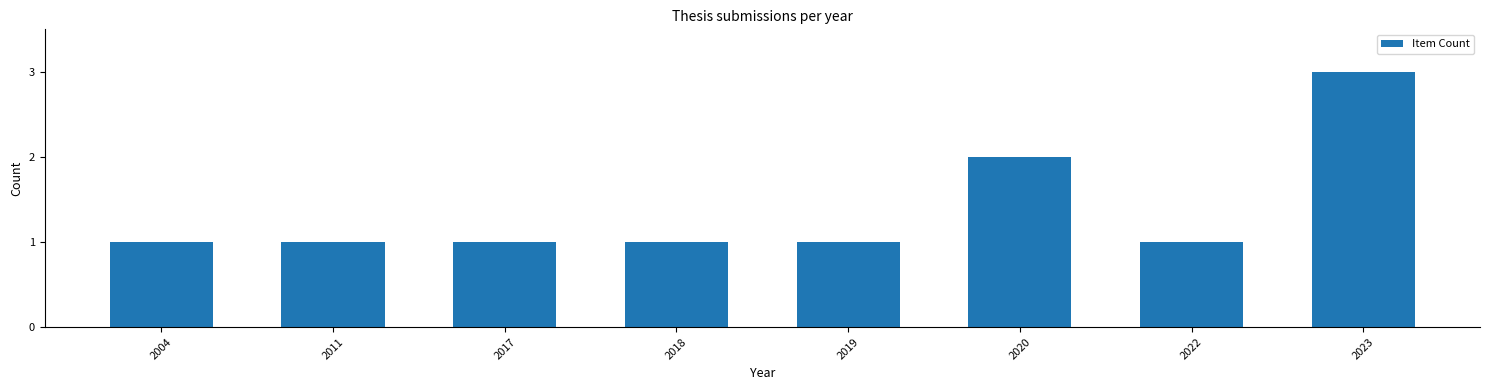

Which has a higher value, 2023 or 2020?

2023